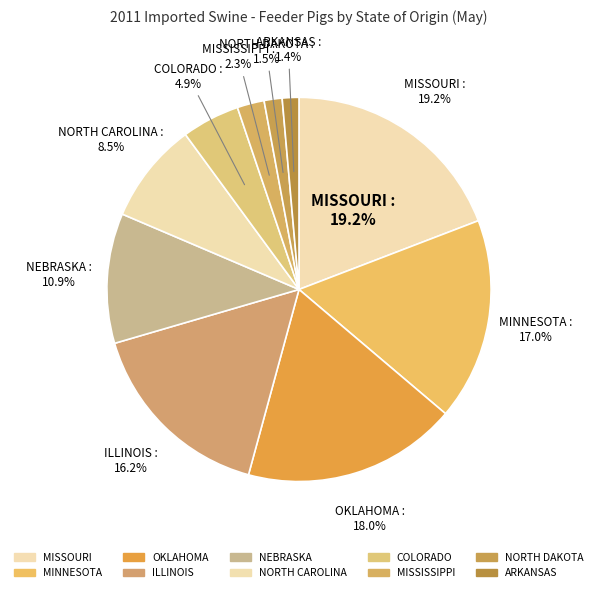

How many slices are in this pie chart?

10